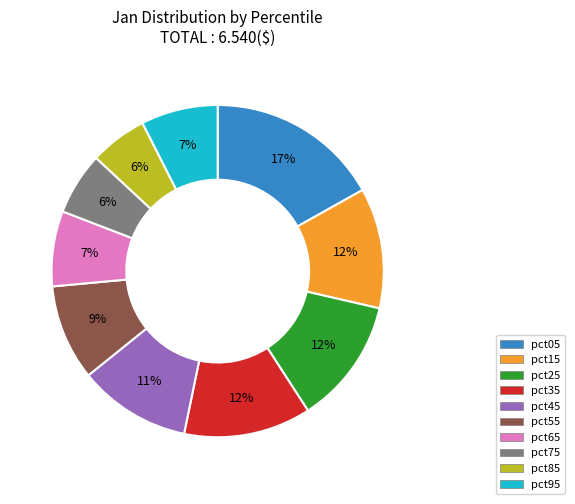

Is it true that pct45 is 17% of the pie?

False